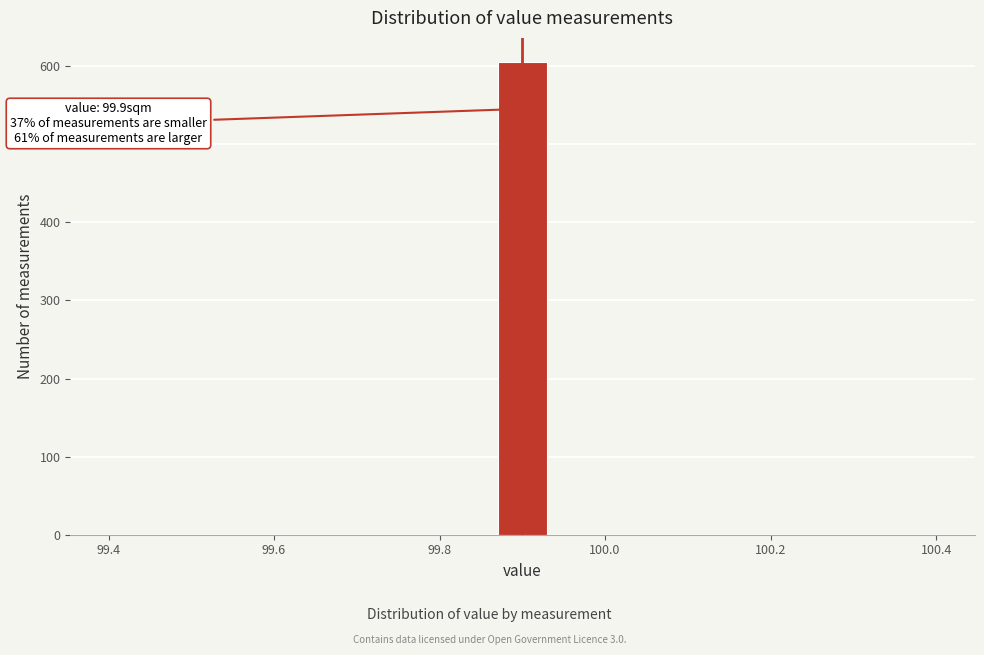

Around what value on the x-axis is the tallest bar? Give the approximate position of its centre, as read against the axis.

99.90